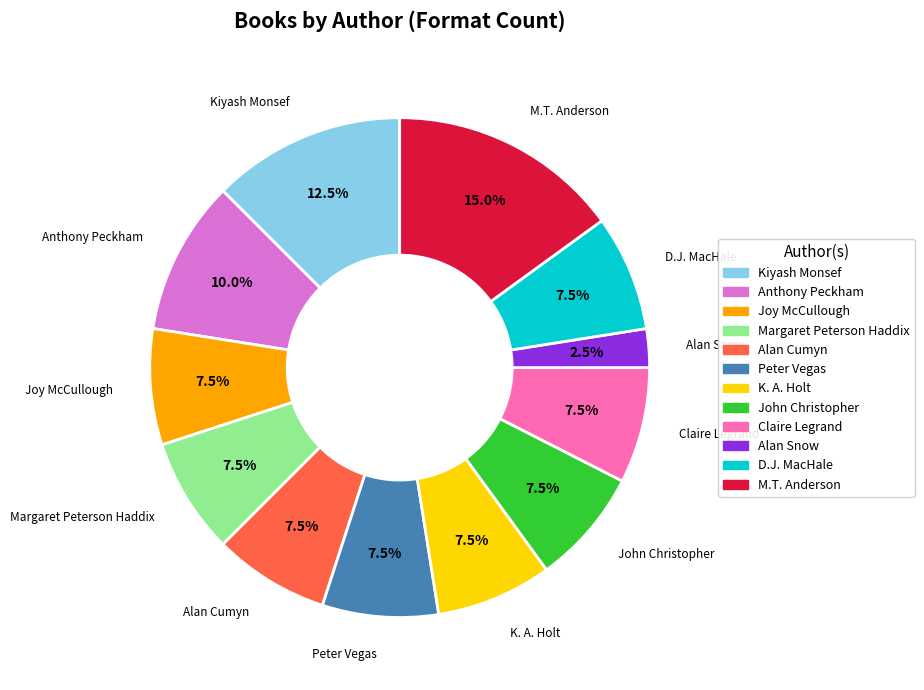

Is there any slice that represents more than half of the pie?

No